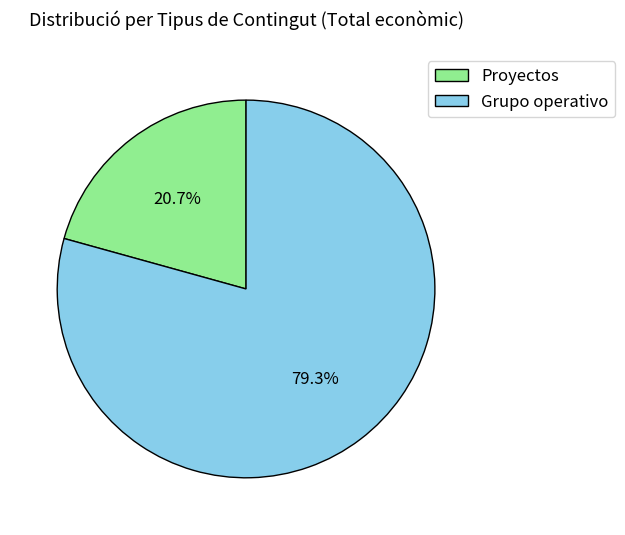

Rank the categories by value from highest to lowest.

Grupo operativo, Proyectos